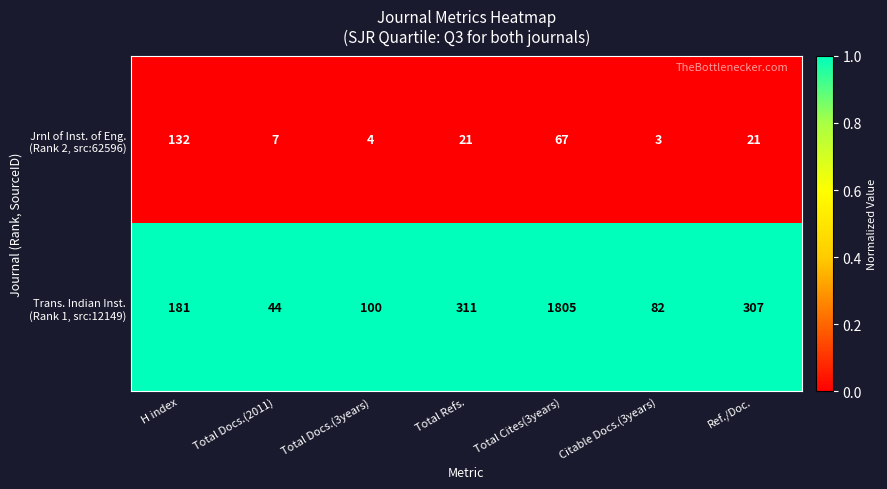

At which category is the sum across all series the highest?

Total Cites(3years)